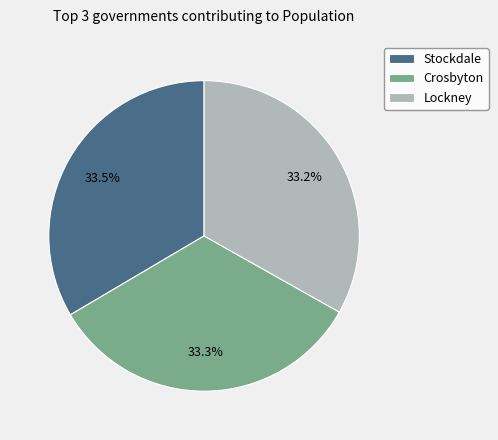

Do Lockney and Crosbyton together represent more than half of the pie?

Yes